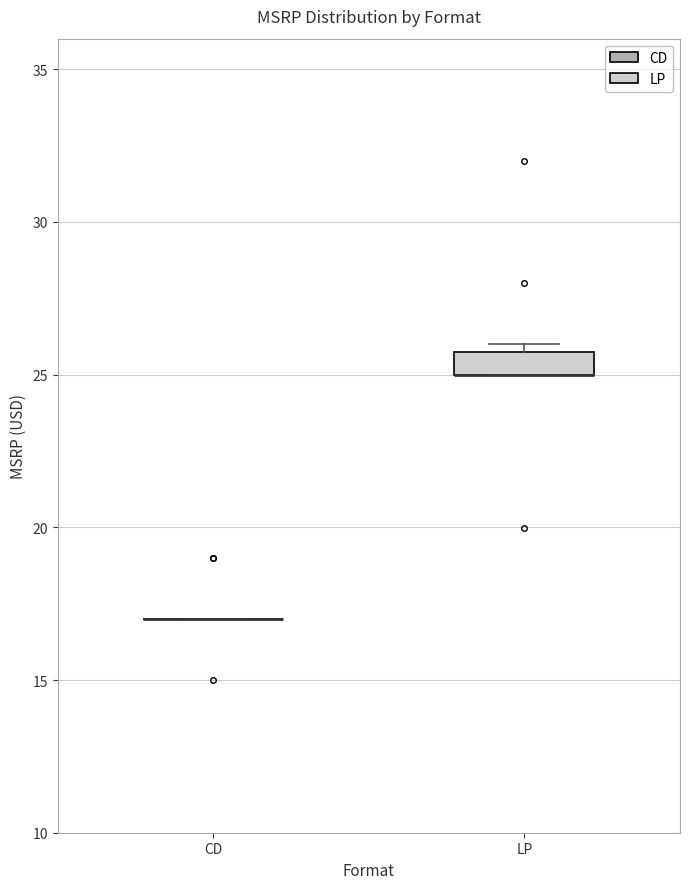

Reading left to right, read every box against the y-axis: the position of its median line, the range the box covers, and the ends of its whiskers. The values are not printed on the chart, so give them approximately, as read against the axis.

CD: box collapsed to a line at 17.0, whiskers 17.0 to 17.0
LP: median 25.0 (drawn on the box's lower edge), box 25.0 to 25.5, whiskers 25.0 to 26.0